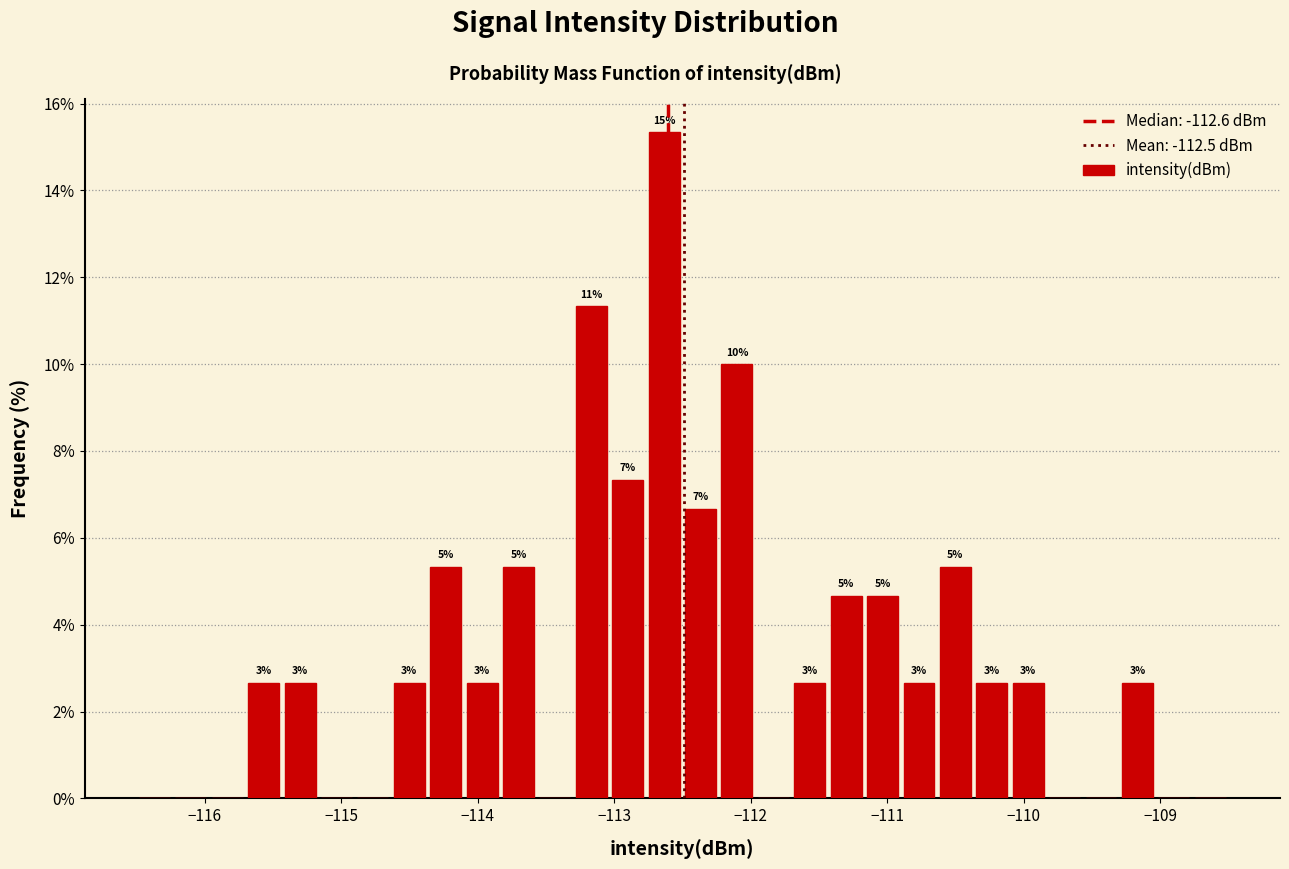

Around what value on the x-axis is the tallest bar? Give the approximate position of its centre, as read against the axis.

-112.6